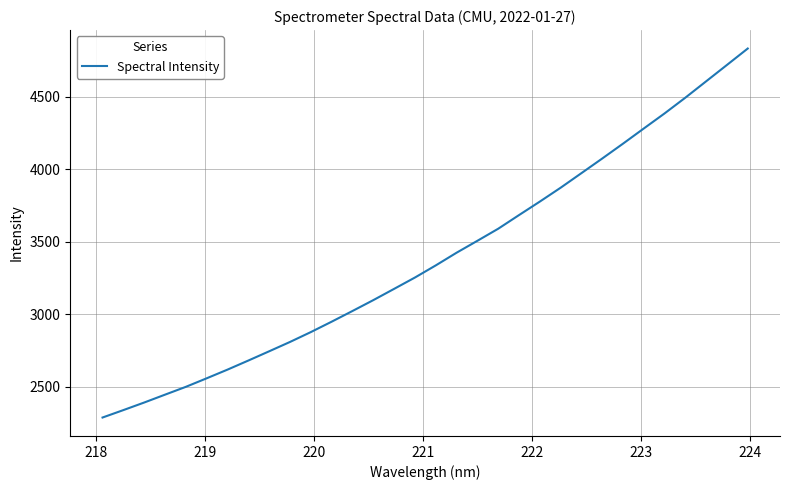

What is the difference between the maximum and minimum values?

2542.6